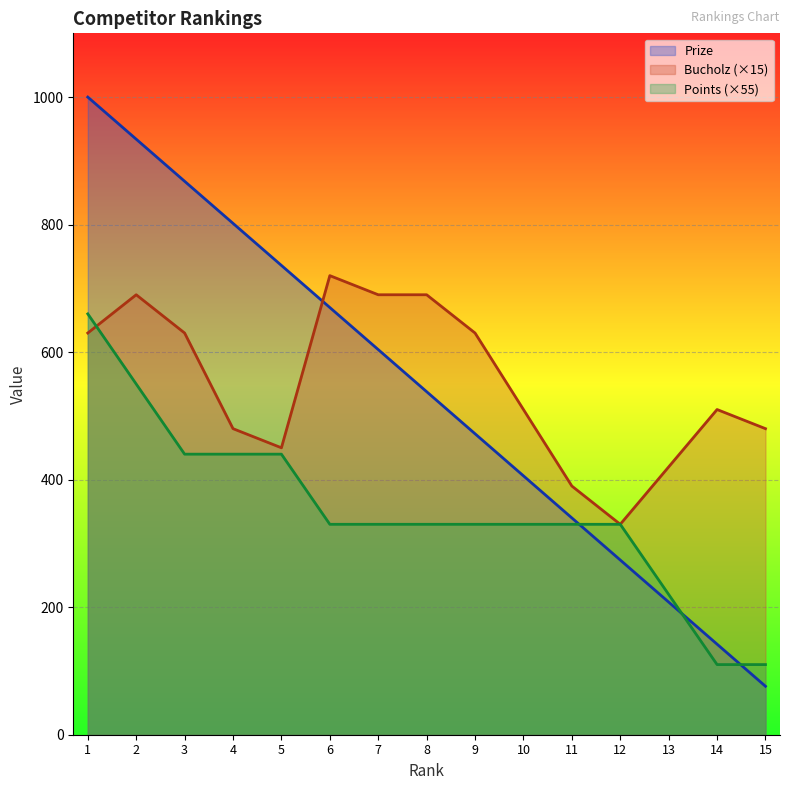

How many data points does each series have?

15